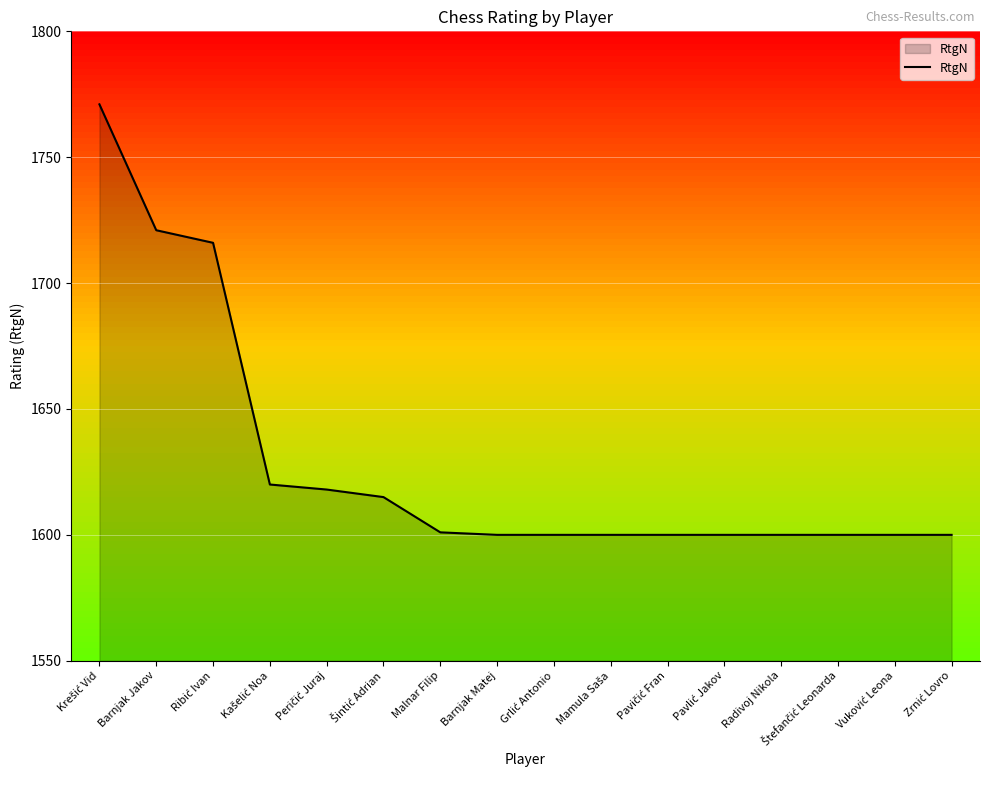

The value at Malnar Filip is 2658. True or false?

False